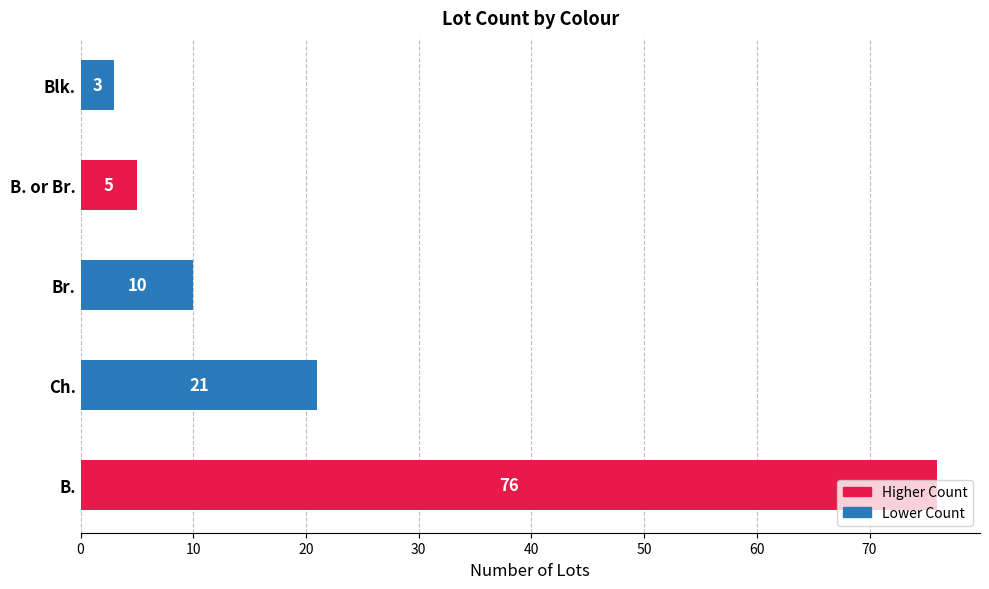

How many values are below 10?

2